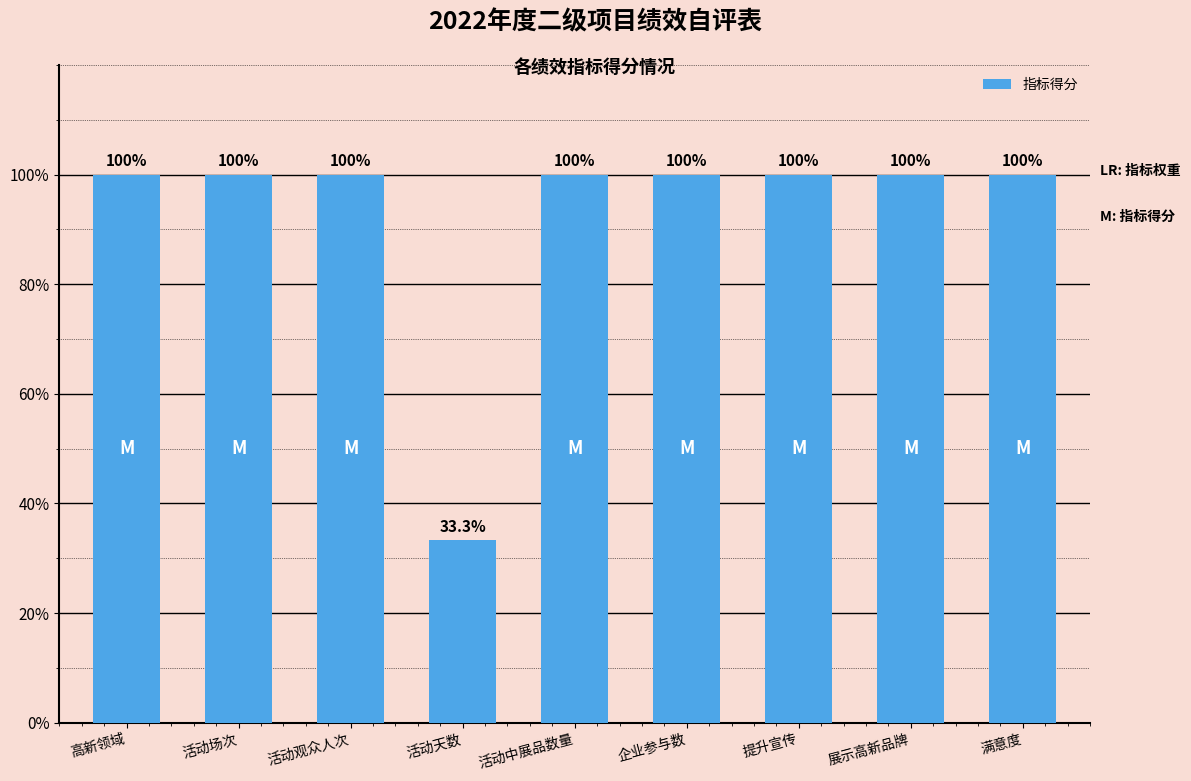

Between 活动天数 and 活动中展品数量, which is larger?

活动中展品数量